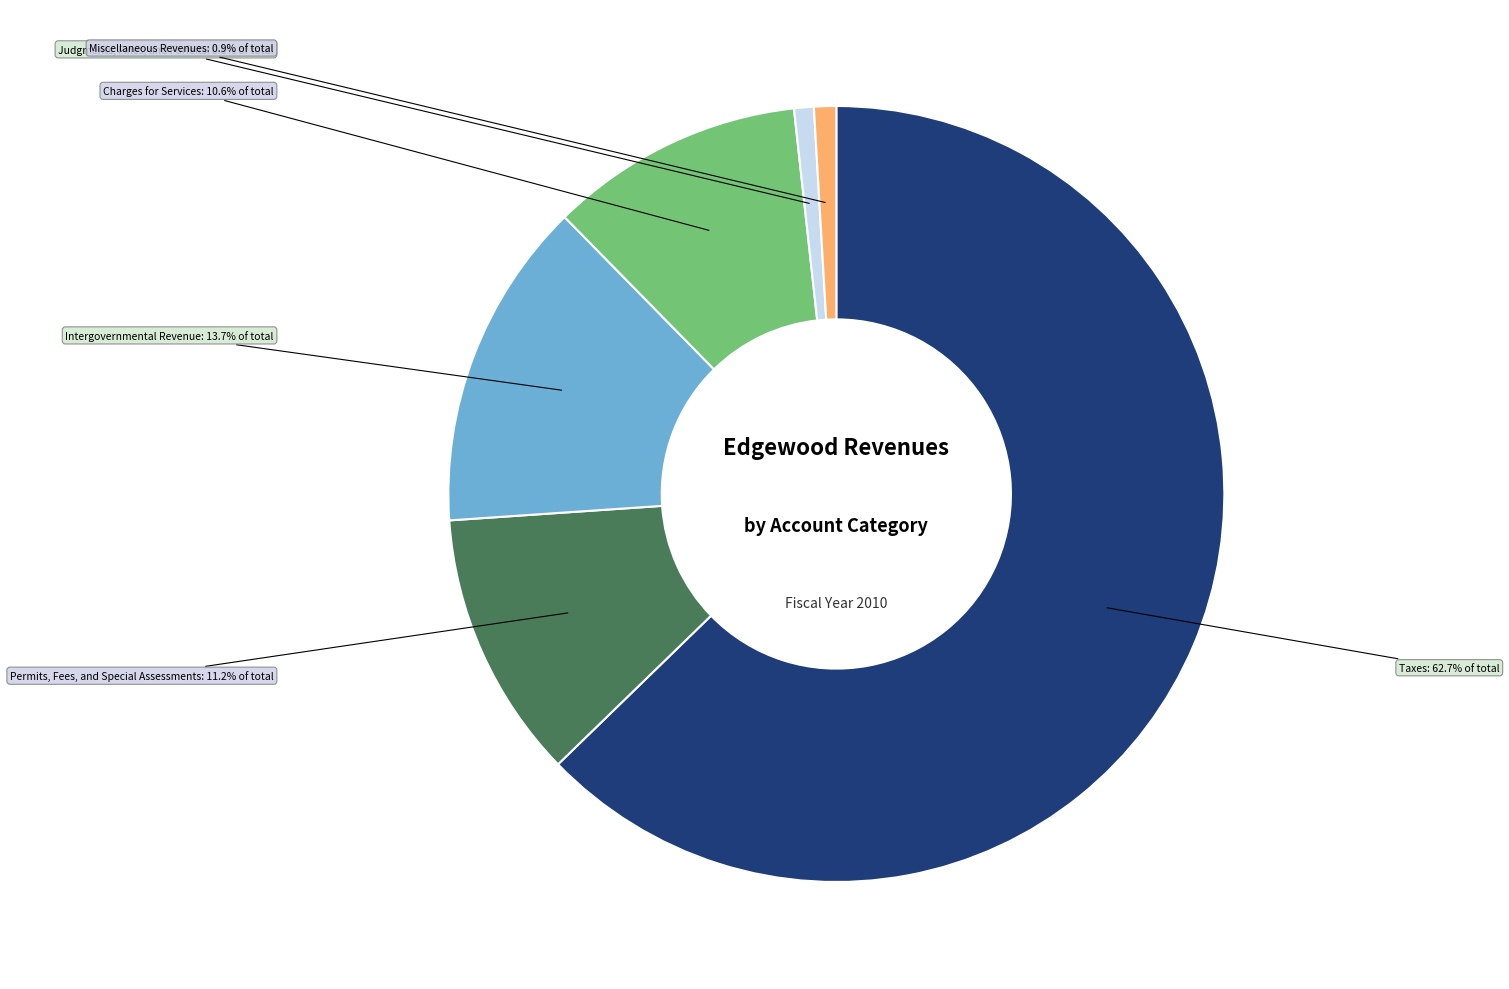

Approximately how many times larger is the value at Judgments, Fines, and Forfeits compared to Charges for Services?

0.1